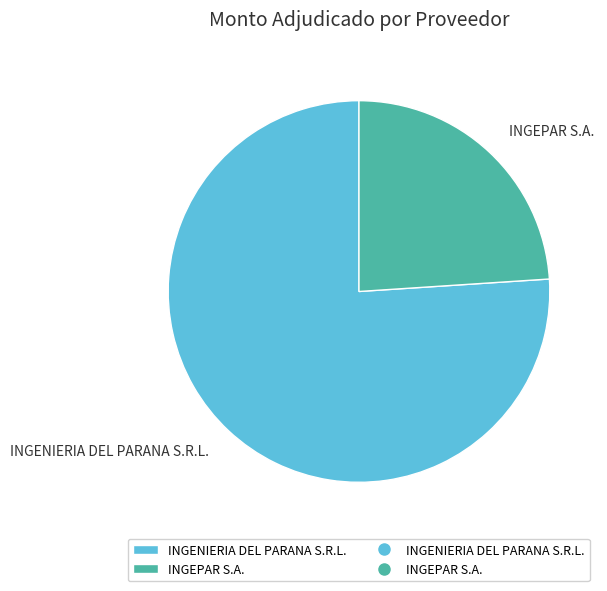

How many slices are in this pie chart?

2